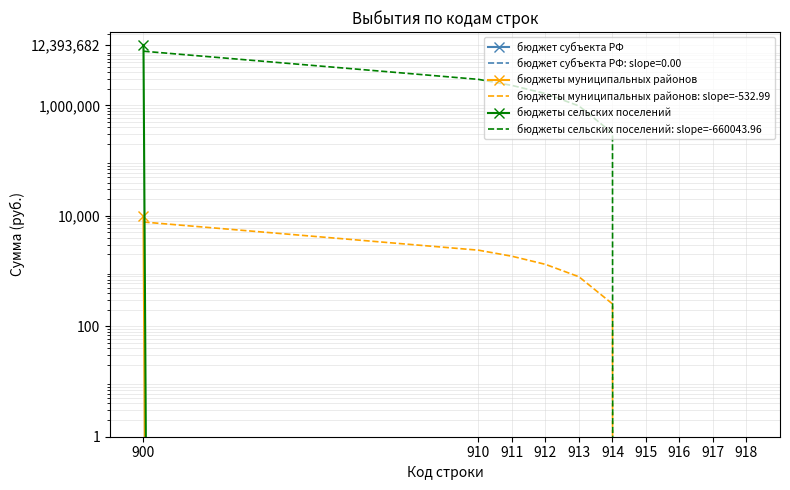

Is the value of бюджеты сельских поселений at 917 greater than the value of бюджеты муниципальных районов: slope=-532.99 at 914?

No